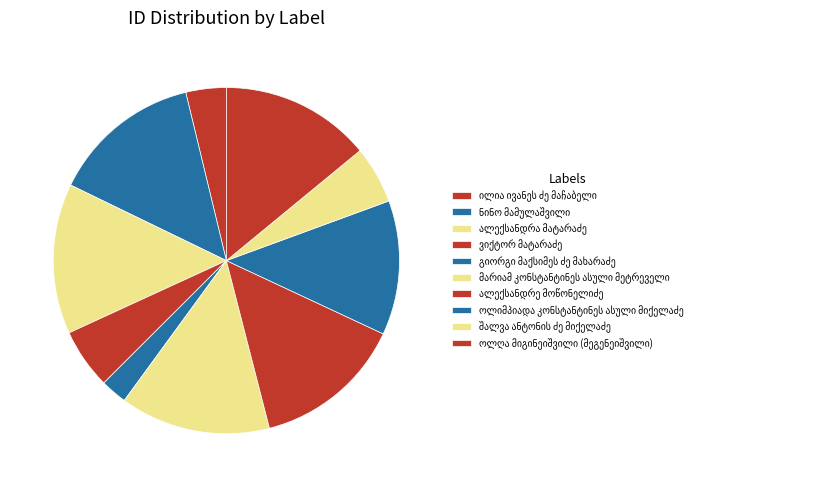

Which category has the smallest portion of the pie?

გიორგი მაქსიმეს ძე მახარაძე